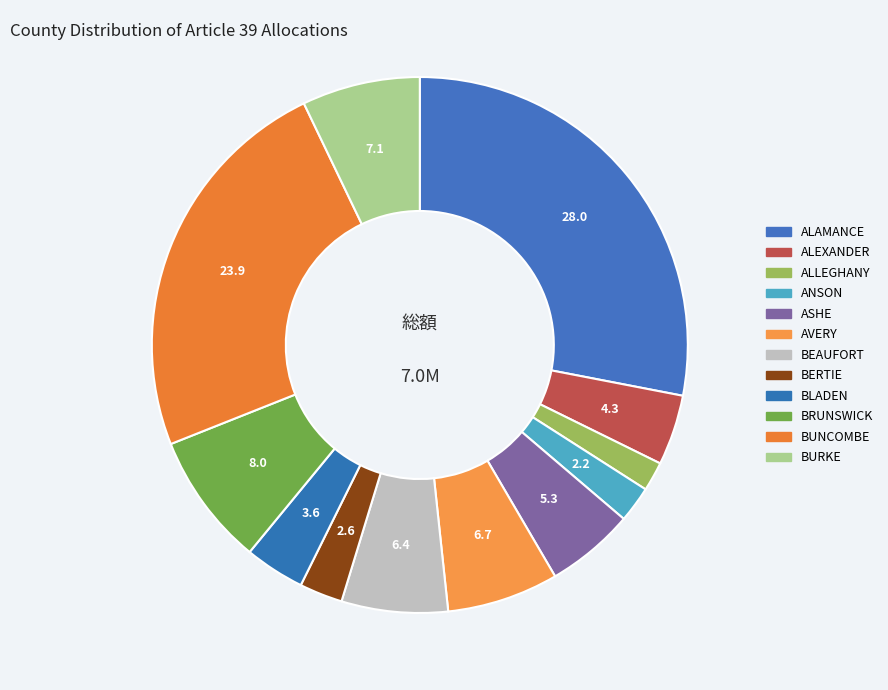

Is there any slice that represents more than half of the pie?

No